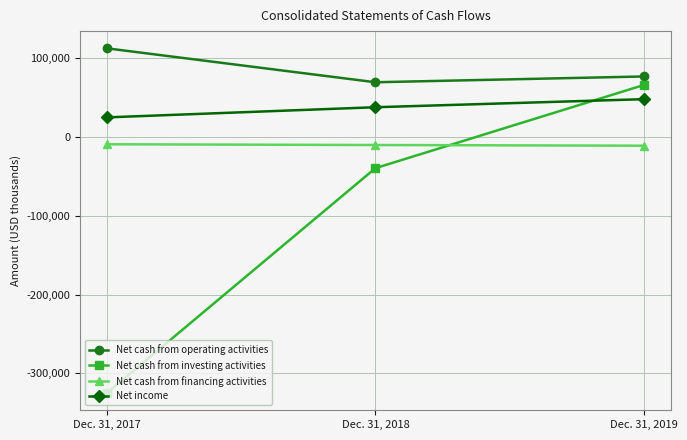

How many series are shown in this chart?

4